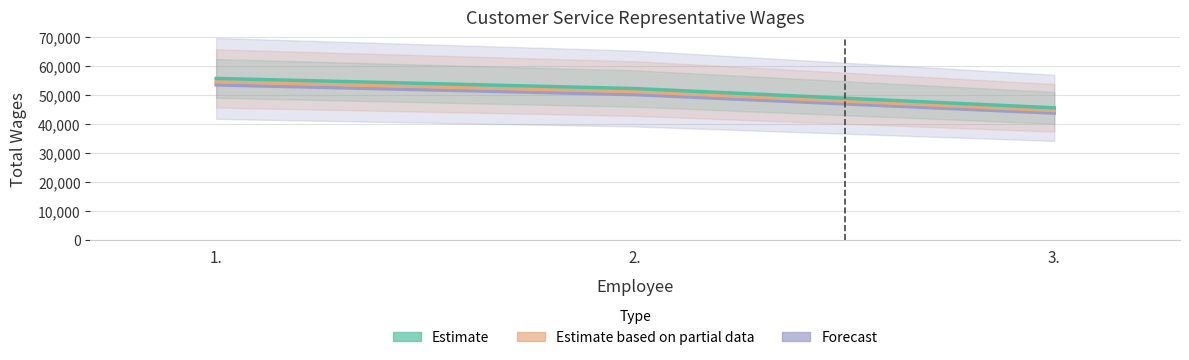

What is the average value of the Estimate series?

51270.7